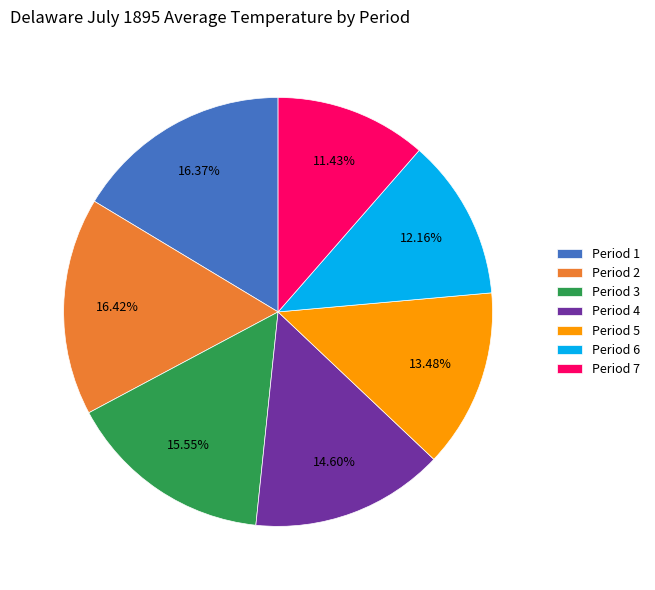

Do Period 2 and Period 3 together represent more than half of the pie?

No